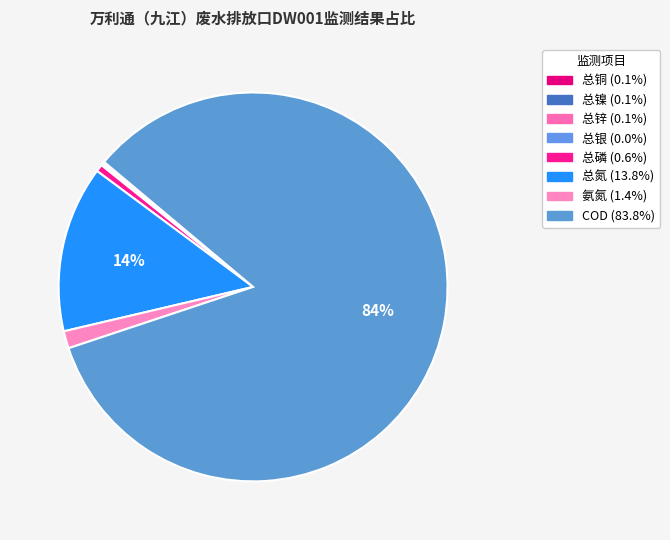

Which slice is the smallest?

总银